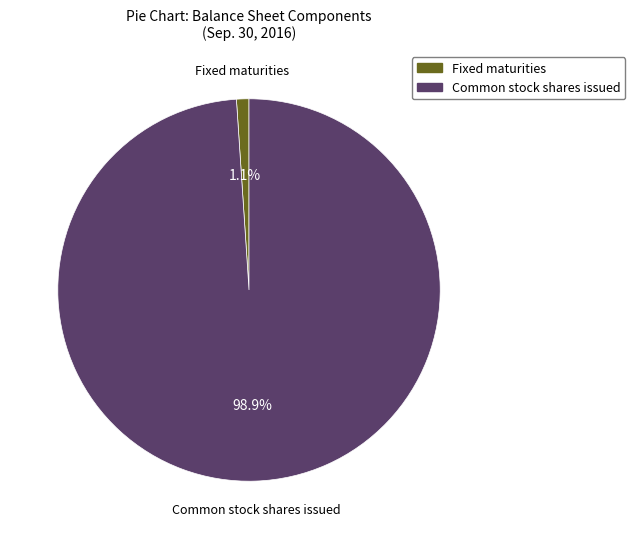

Does any single category account for the majority?

Yes